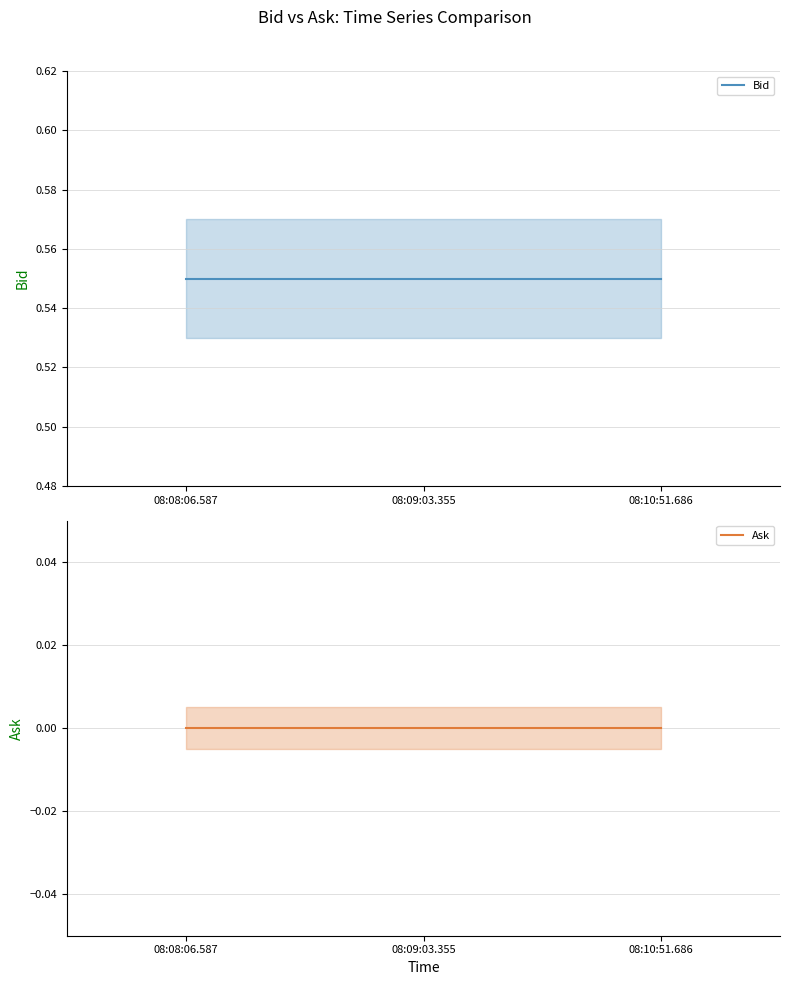

Which label corresponds to the largest value in the chart?

08:08:06.587